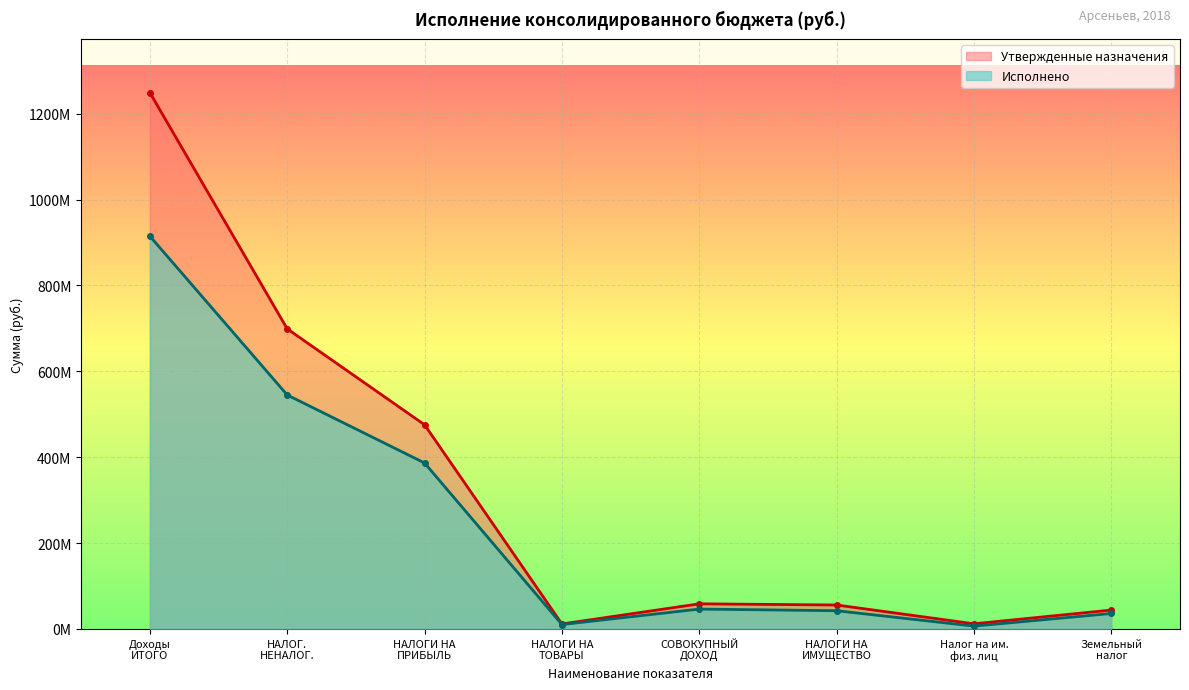

At which category is the sum across all series the highest?

Доходы
ИТОГО